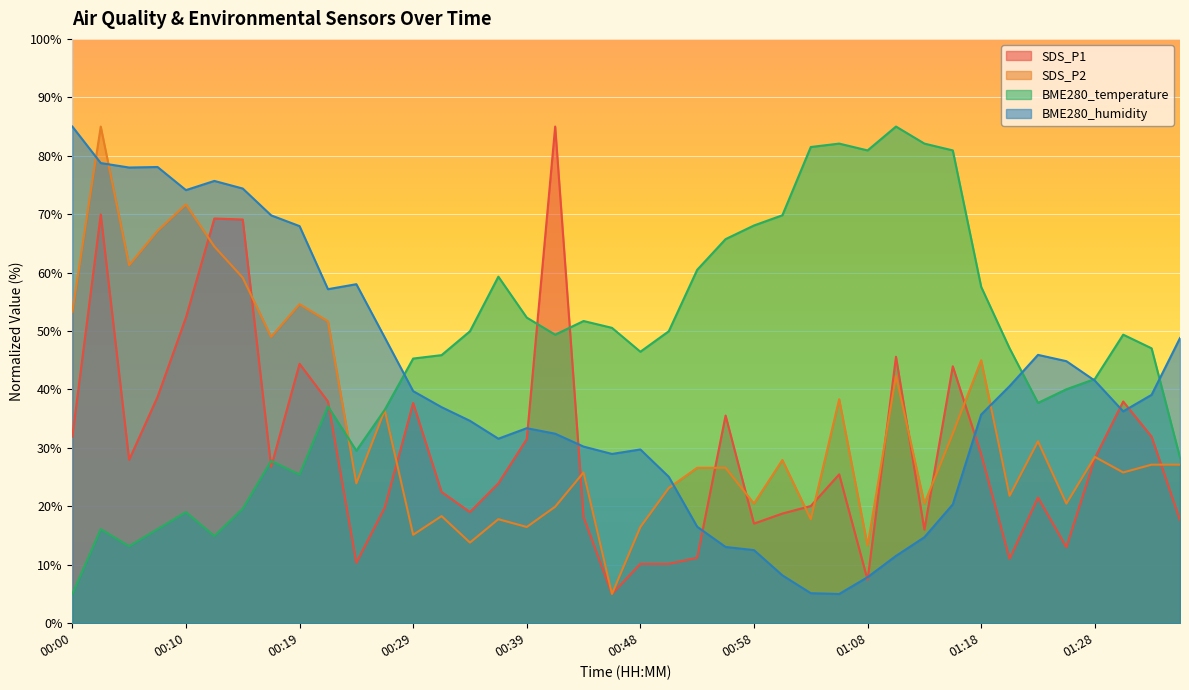

What position from the left is 01:28?

37